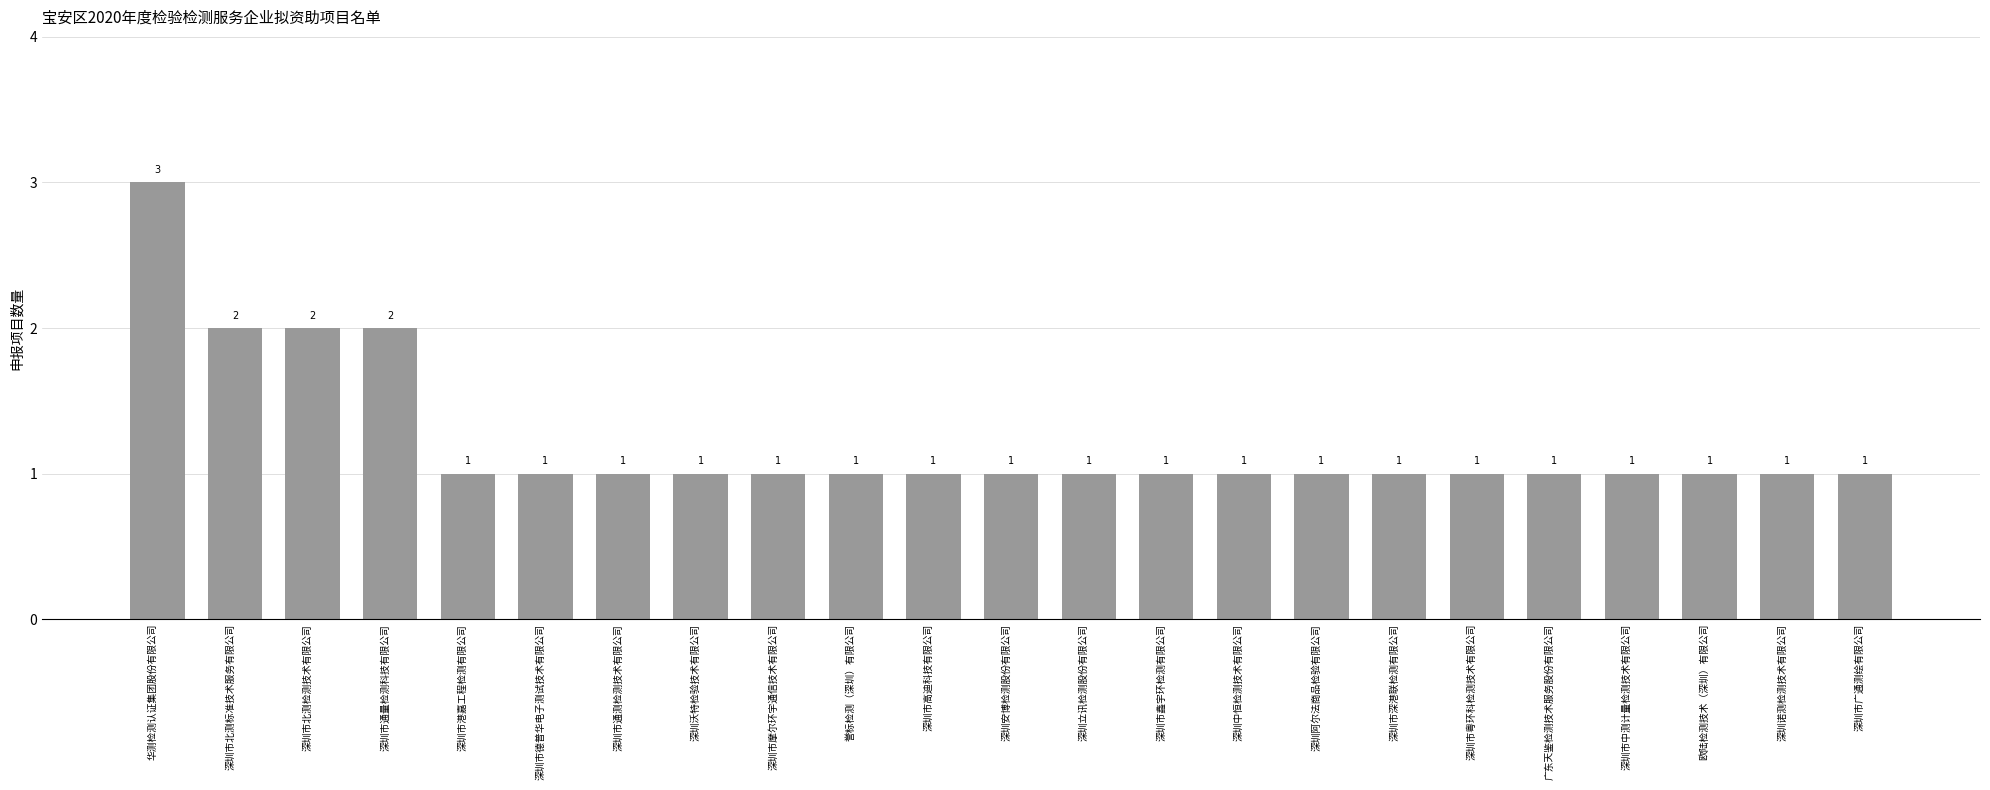

The chart shows a value of 1 at 深圳市摩尔环宇通信技术有限公司. True or false?

True